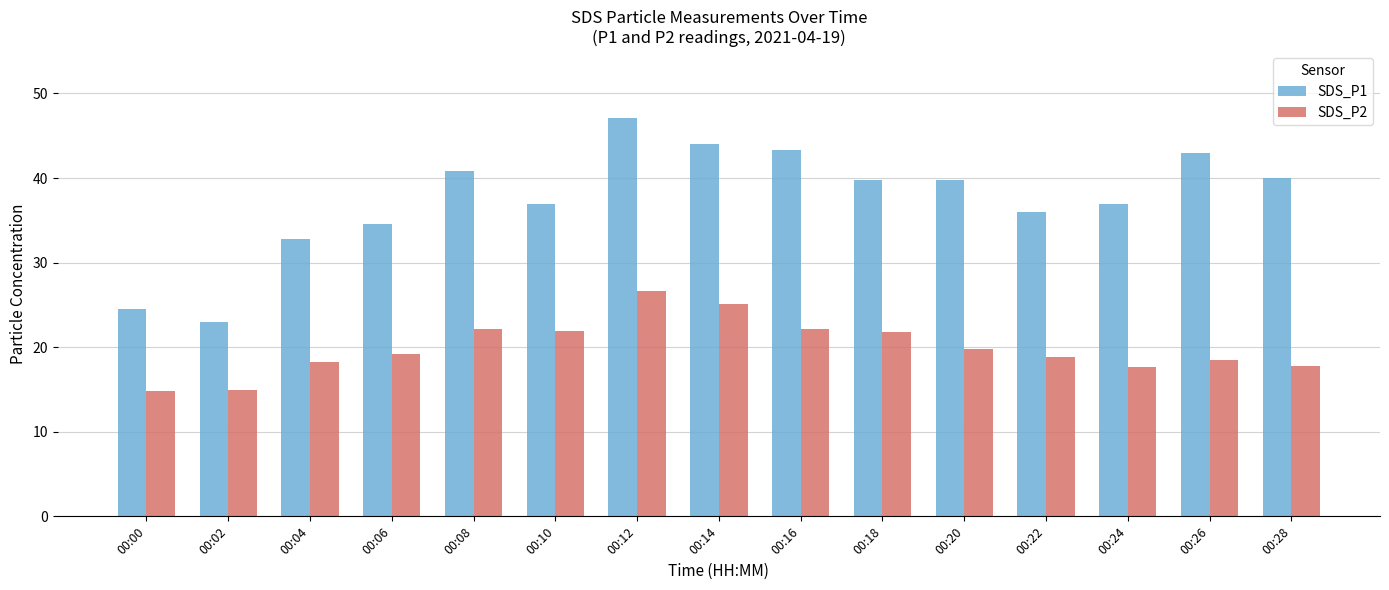

Rank the series by their maximum value, from highest to lowest.

SDS_P1, SDS_P2